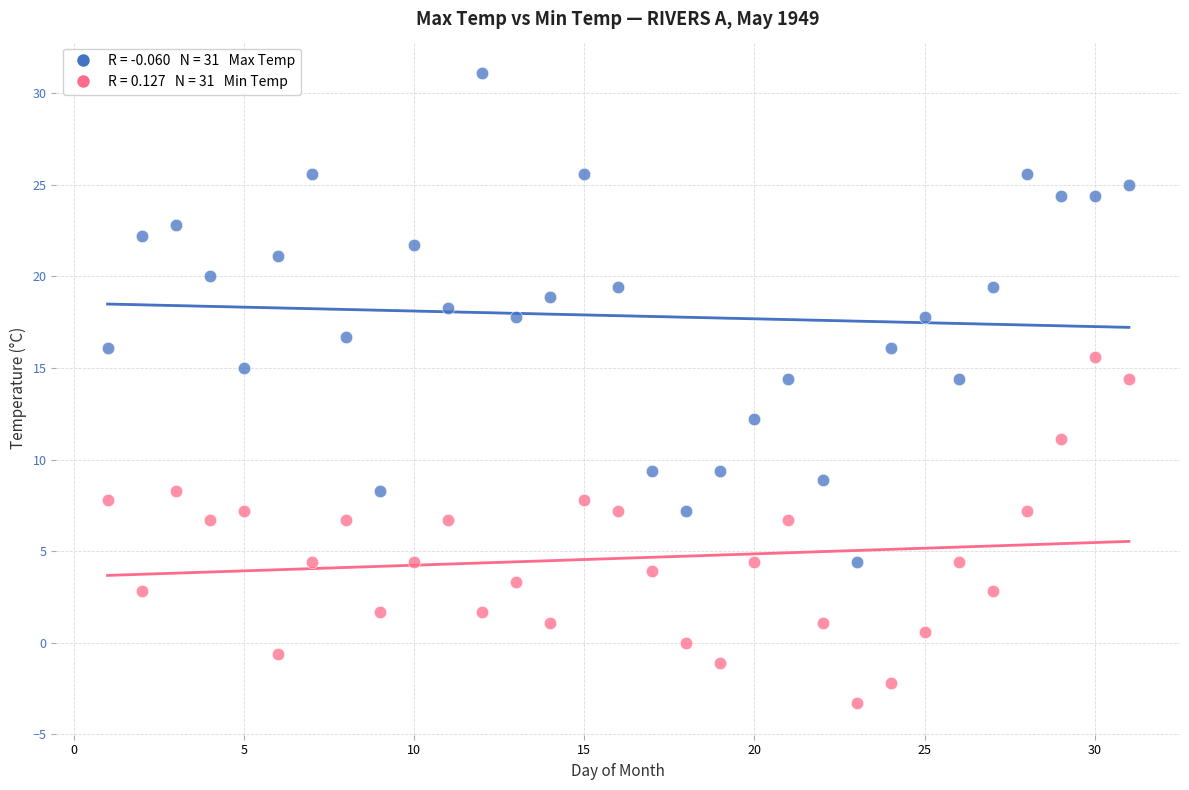

Across all series, what Y value is closest to 13?

12.2